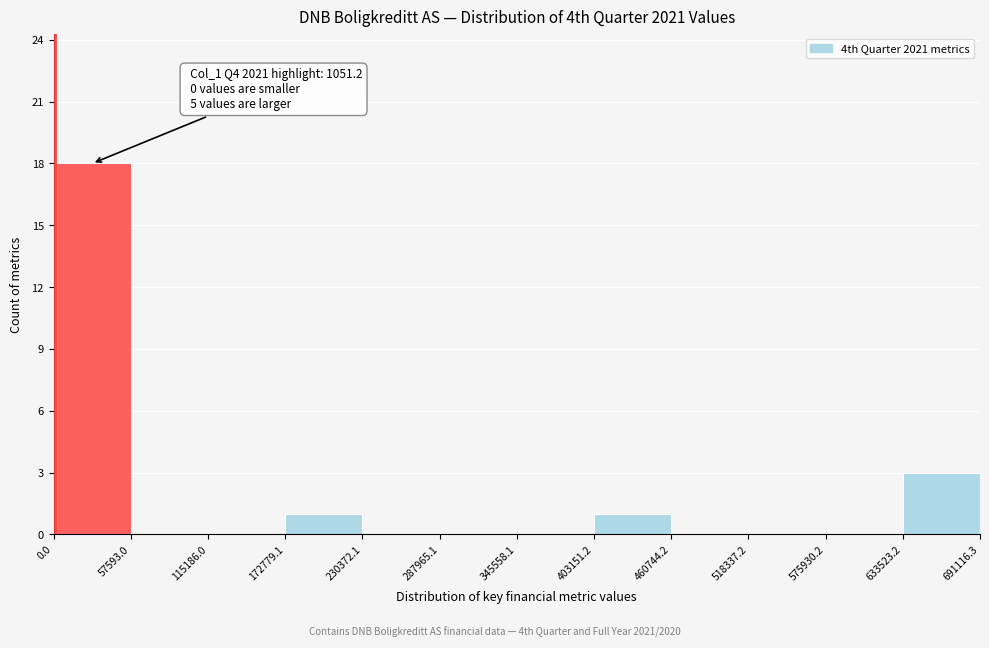

Over which range of the x-axis is the bar tallest?

0.0 to 57593.0